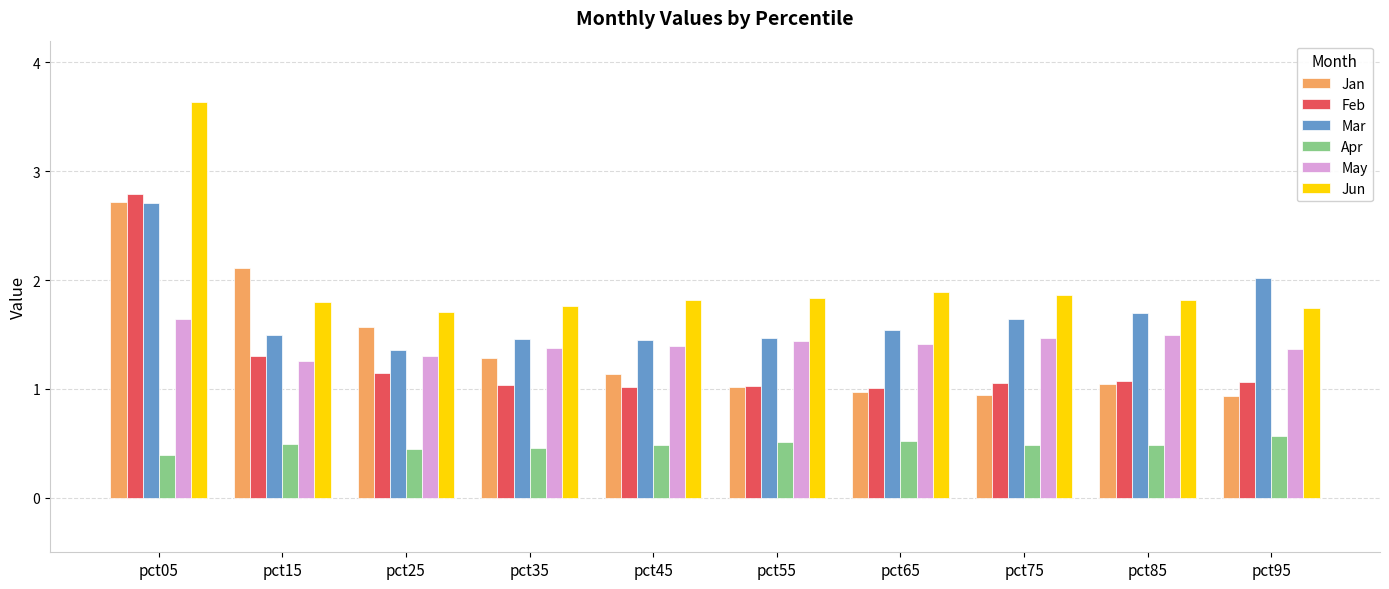

Read the May value at pct25.

1.3